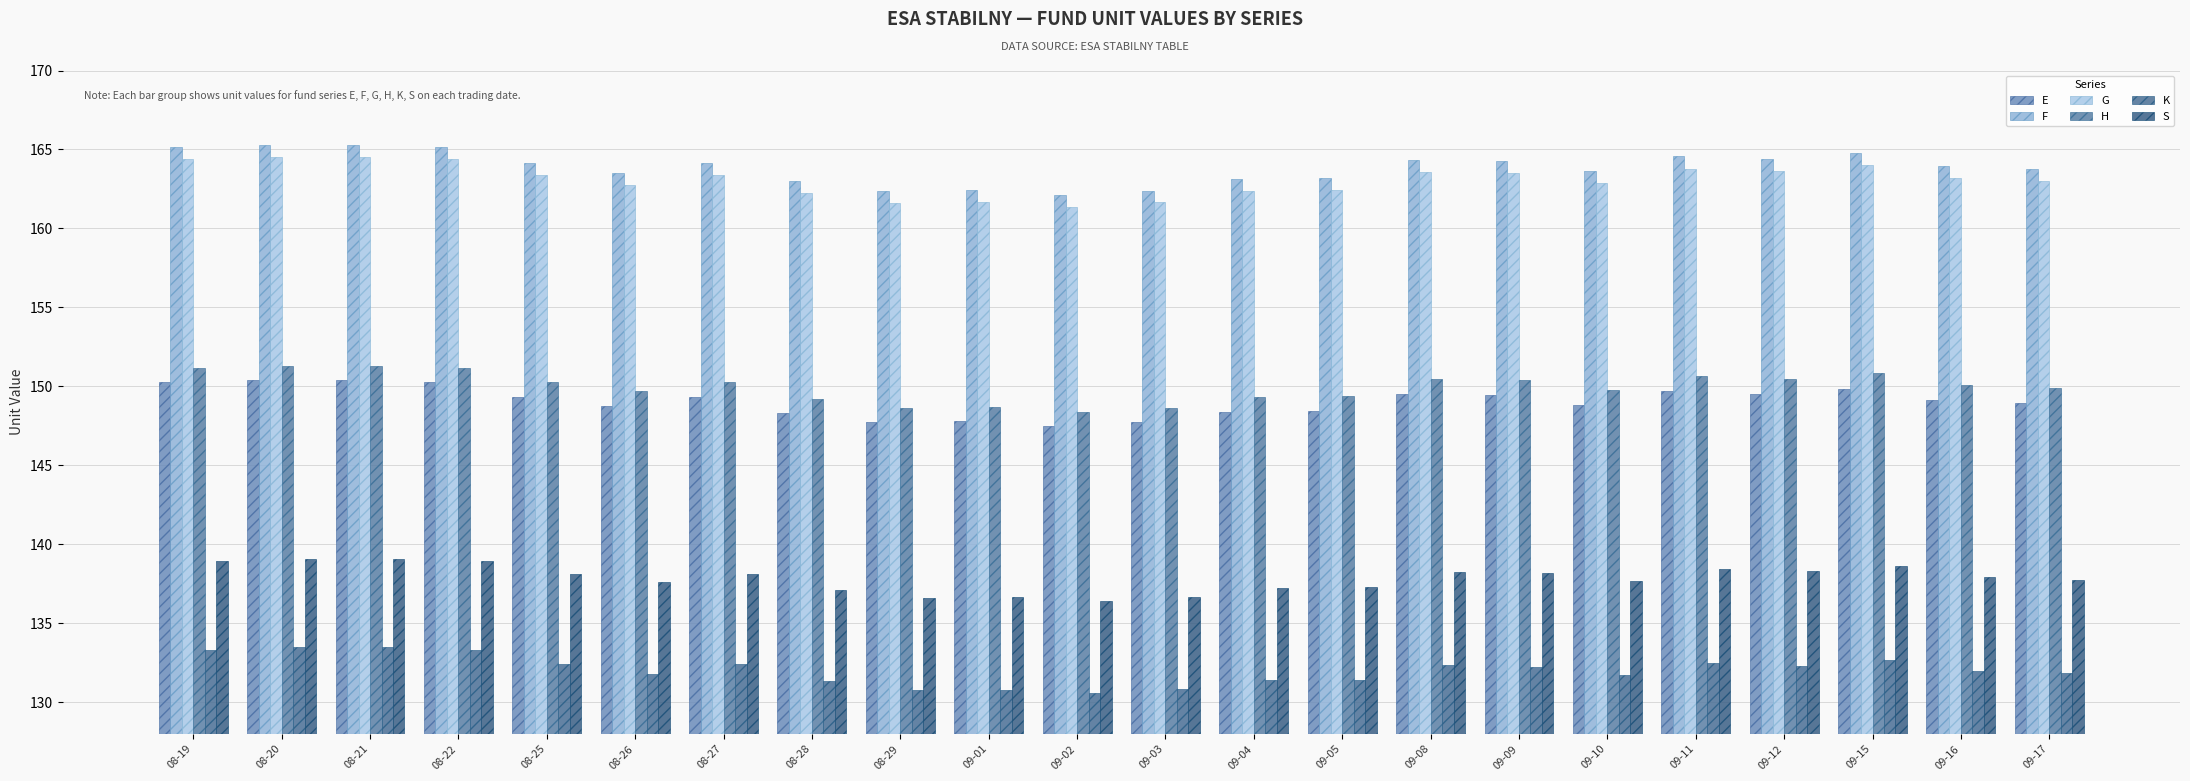

Which series has the widest spread of values?

F